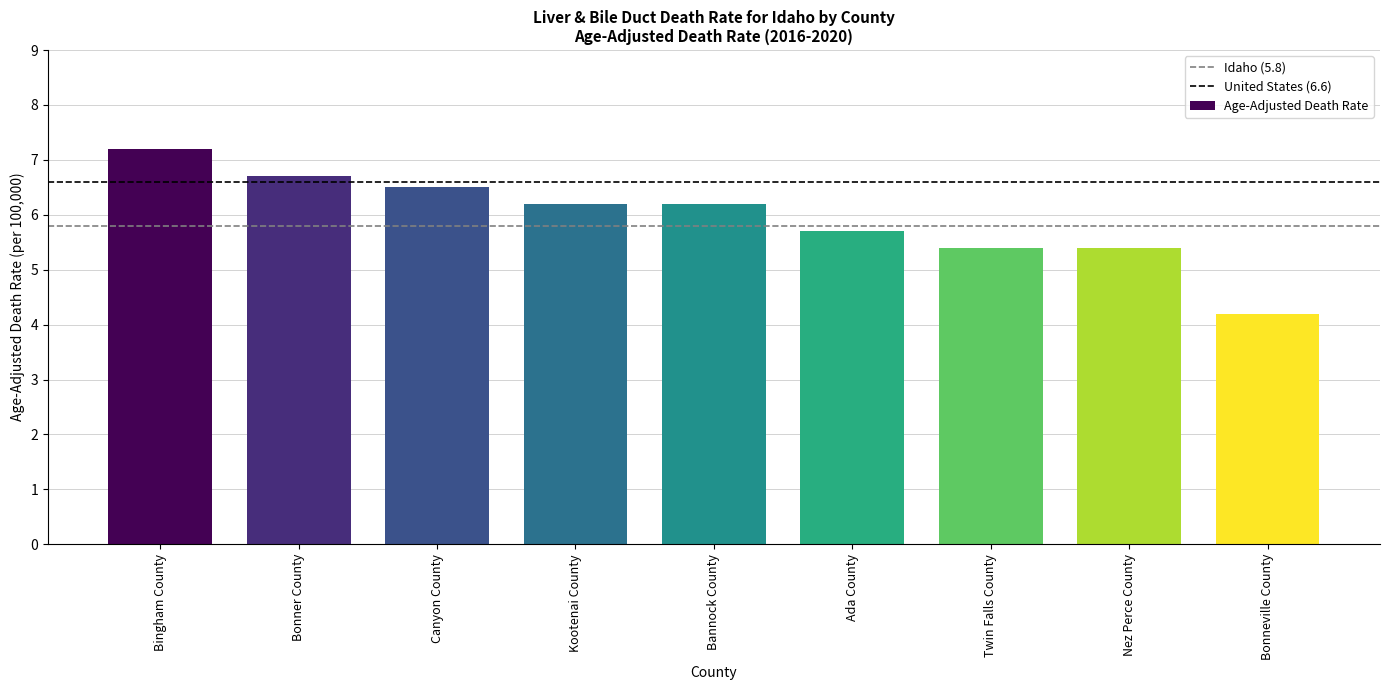

What is the value of the 9th bar from the left?

4.2